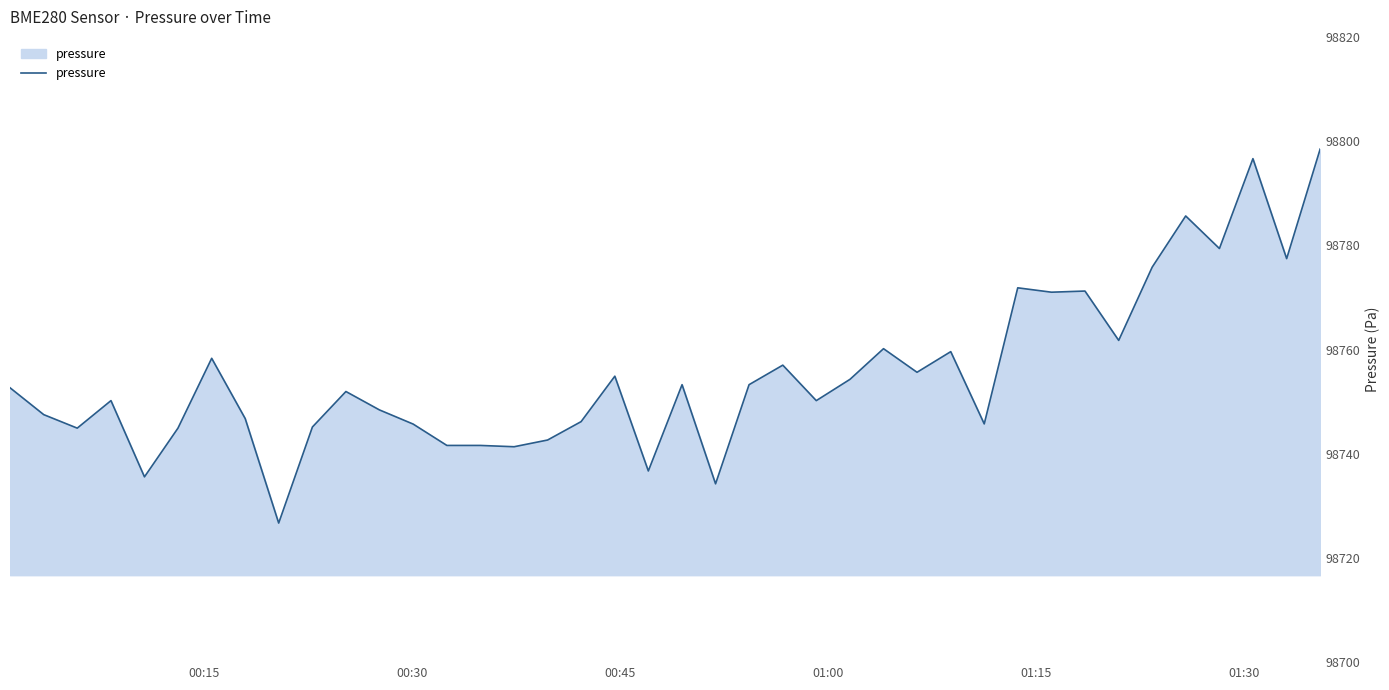

What is the smallest value displayed?

98726.7